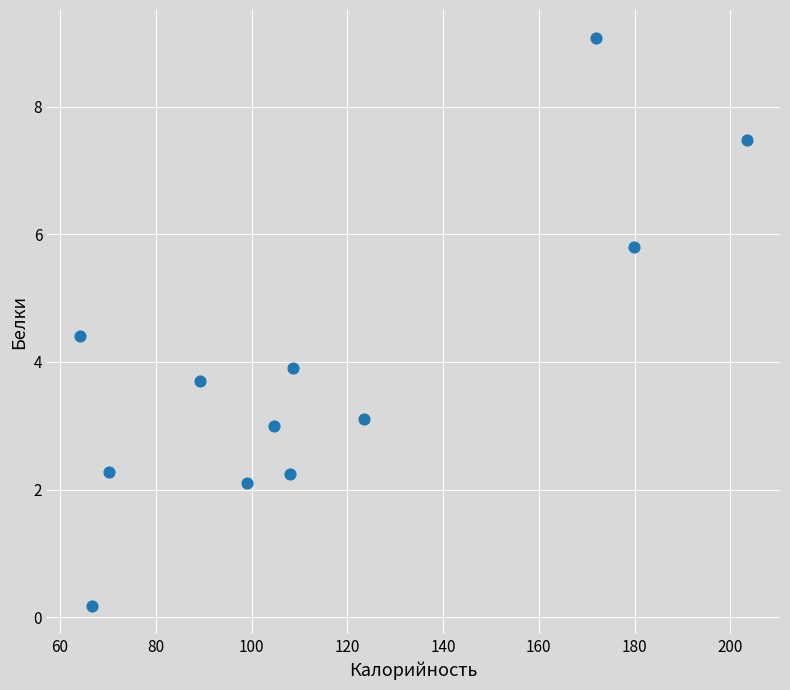

What Y value in the scatter plot is closest to 4?

3.9